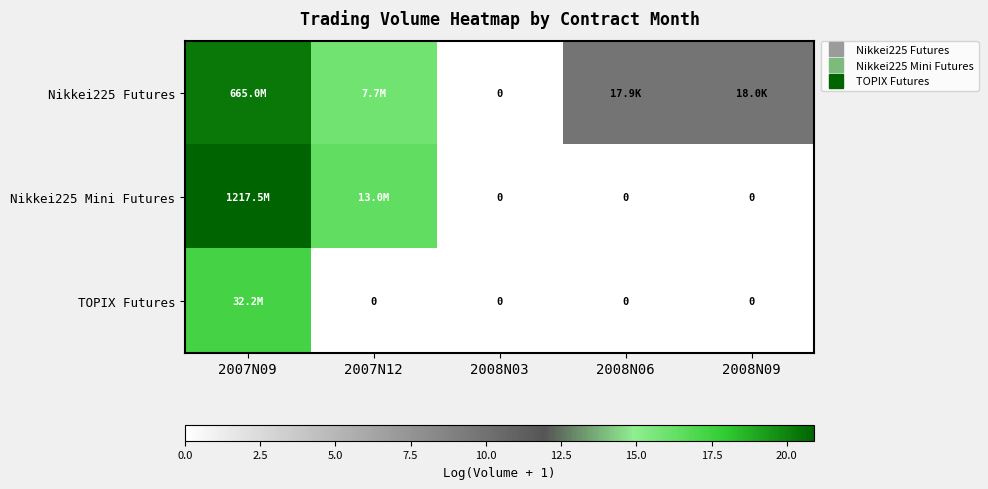

How many distinct data groups are displayed?

3